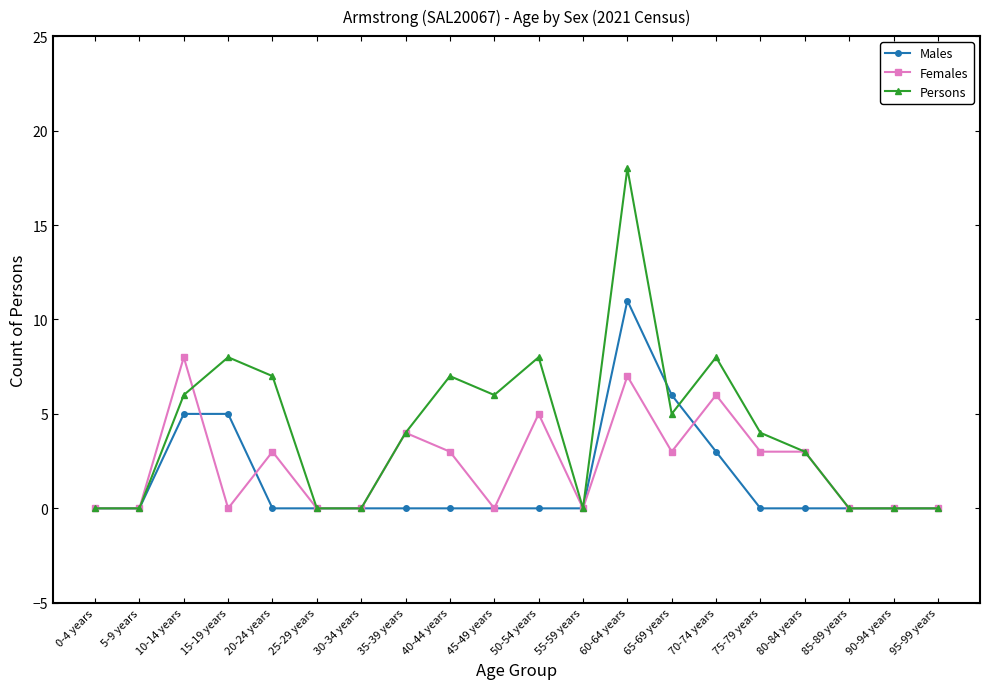

What is the total value across all series at 75-79 years?

7